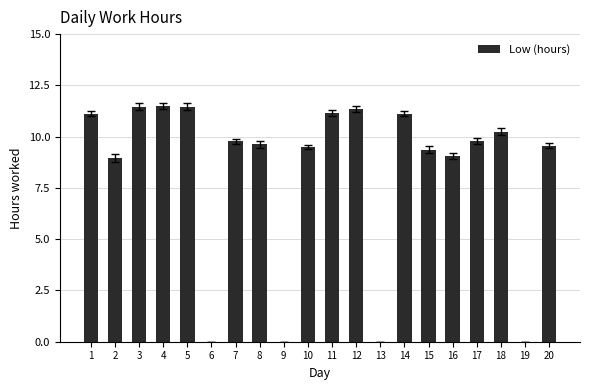

Where does the data first go above 9?

1